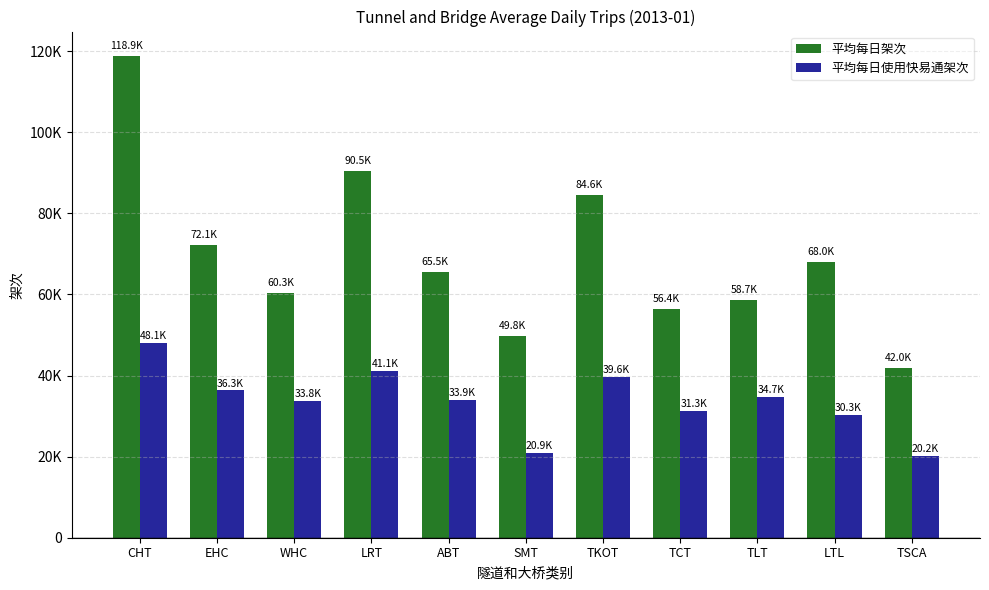

At TCT, list the series in order from smallest to largest.

平均每日使用快易通架次, 平均每日架次